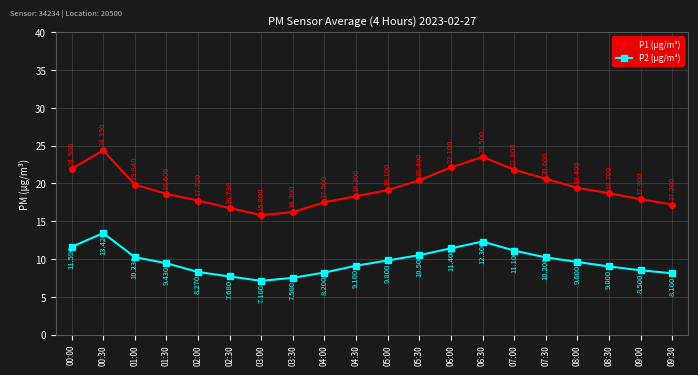

Is the value of P1 (µg/m³) at 00:30 greater than the value of P2 (µg/m³) at 06:30?

Yes